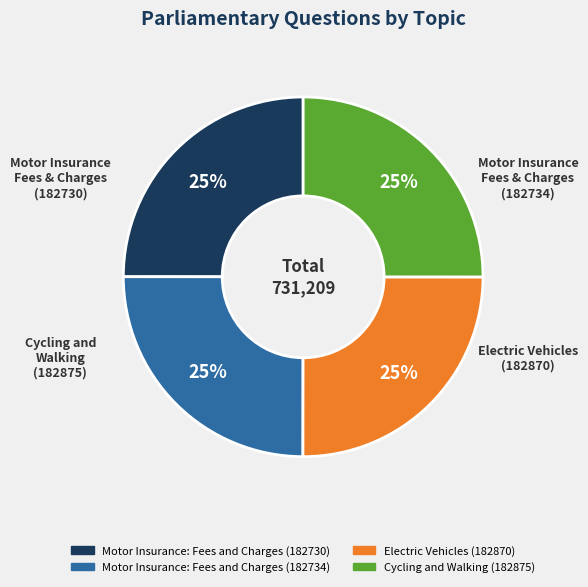

What is the ratio of the value at Motor Insurance: Fees and Charges (182734) to the value at Motor Insurance: Fees and Charges (182730)?

1.0